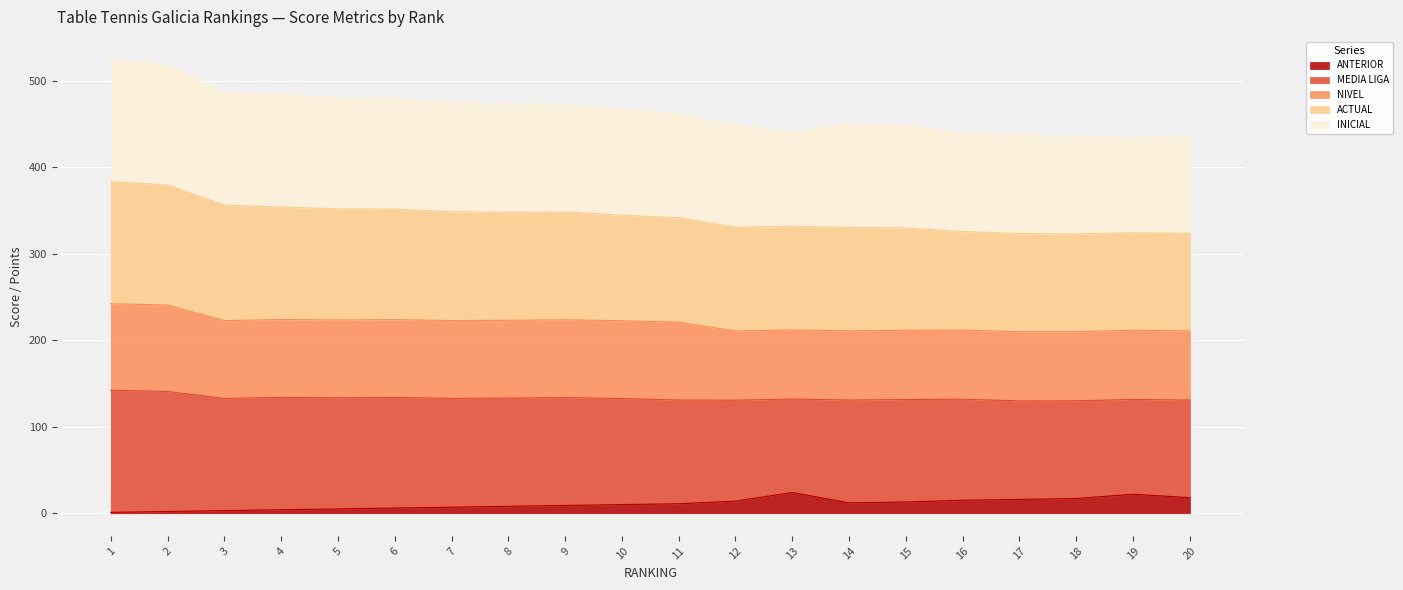

True or false: ANTERIOR and NIVEL intersect in this chart.

False